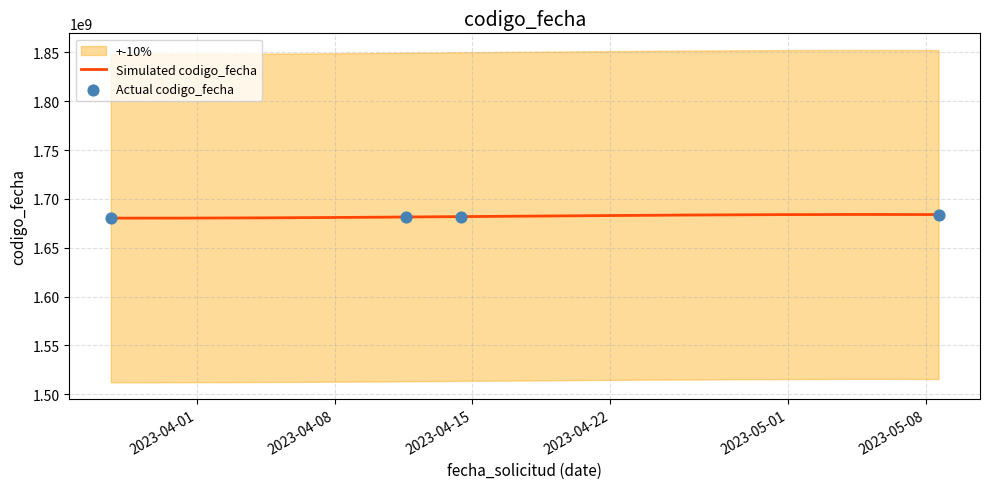

What is the change in value from 2023-03-27 15:26:10 to 2023-05-08 15:55:54?

+3638973